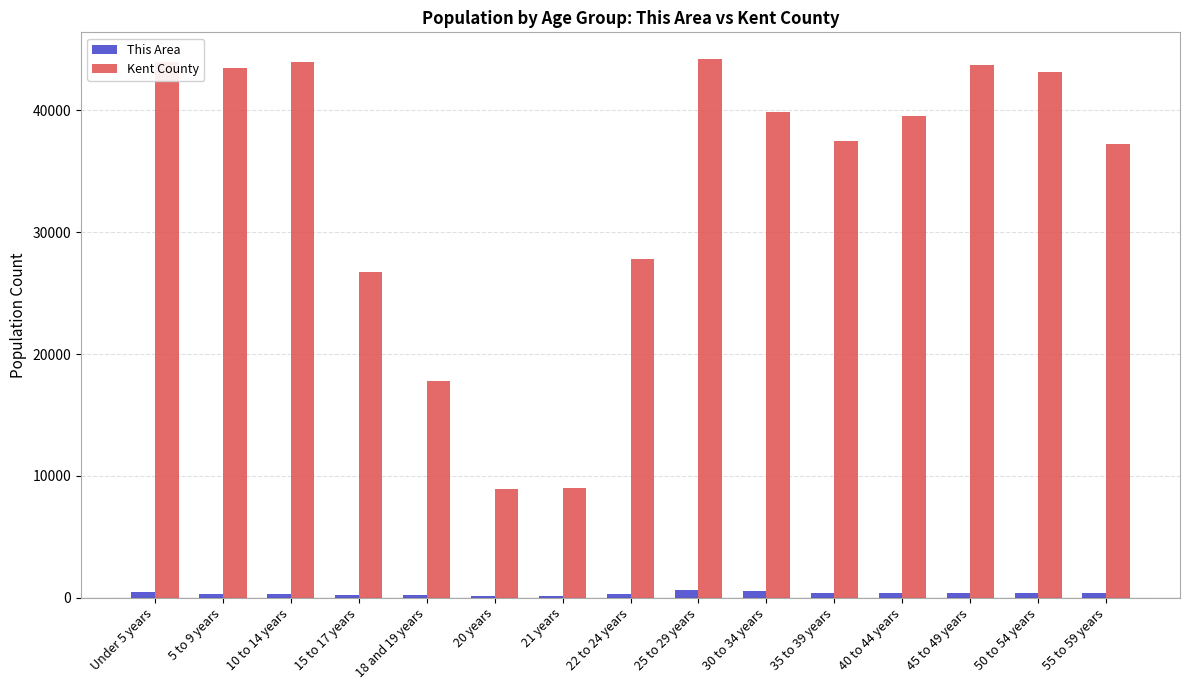

The Kent County series shows 15937 at 10 to 14 years. True or false?

False